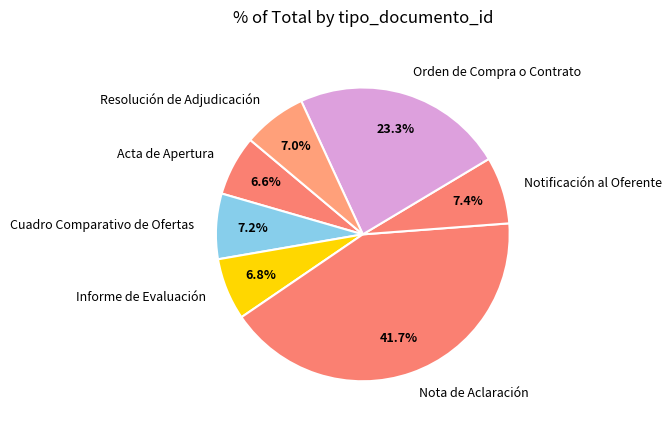

Does Resolución de Adjudicación represent more than half of the total?

No